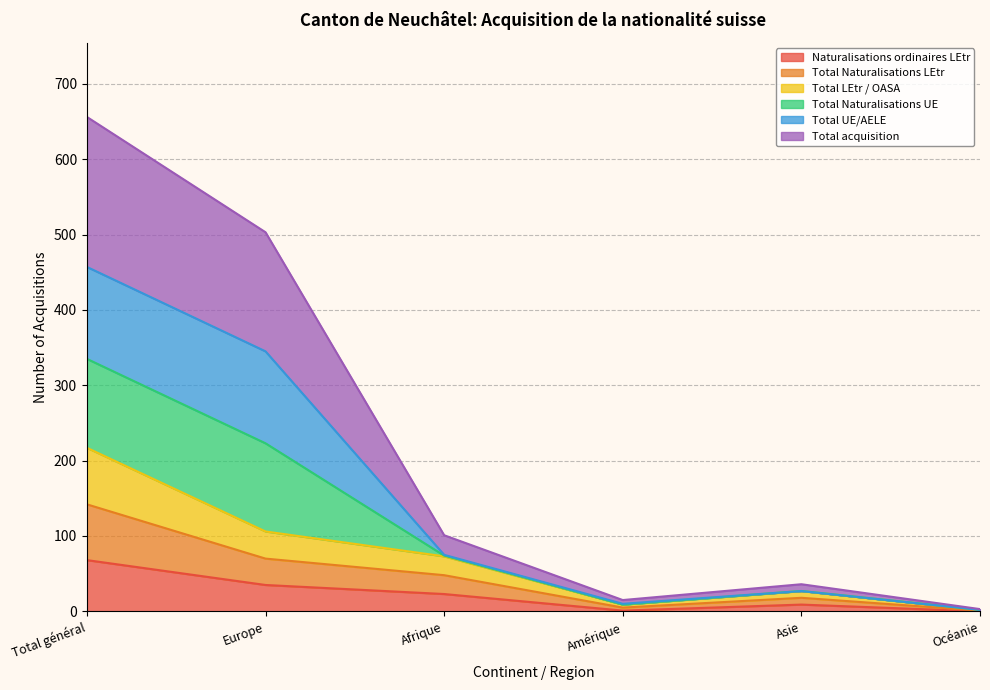

True or false: Total LEtr / OASA and Total acquisition intersect in this chart.

False